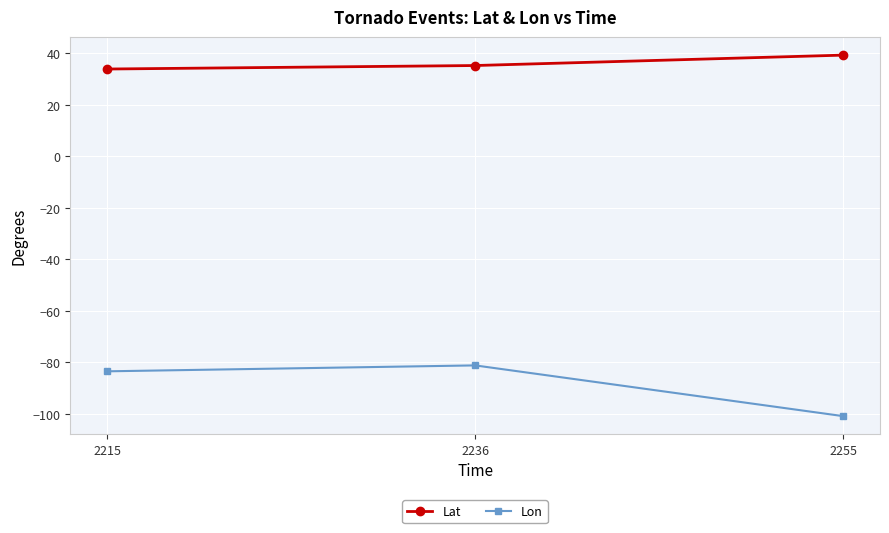

What is the smallest value displayed?

-100.9